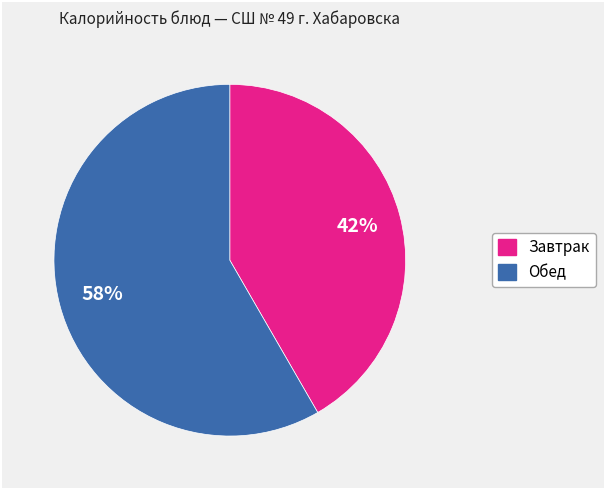

How many slices are in this pie chart?

2